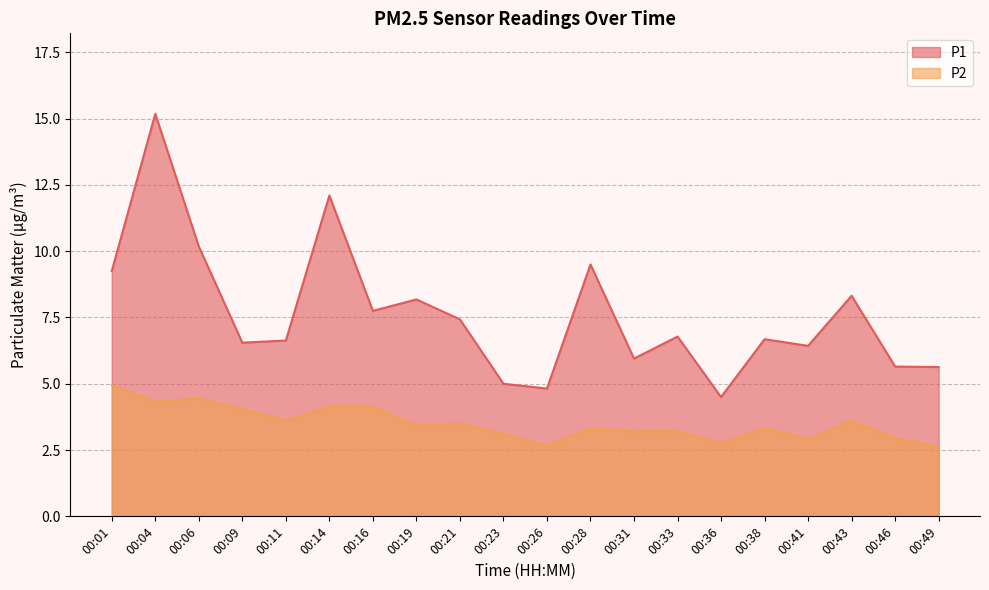

List the labels in order of P1 value, largest first.

00:04, 00:14, 00:06, 00:28, 00:01, 00:43, 00:19, 00:16, 00:21, 00:33, 00:38, 00:11, 00:09, 00:41, 00:31, 00:46, 00:49, 00:23, 00:26, 00:36